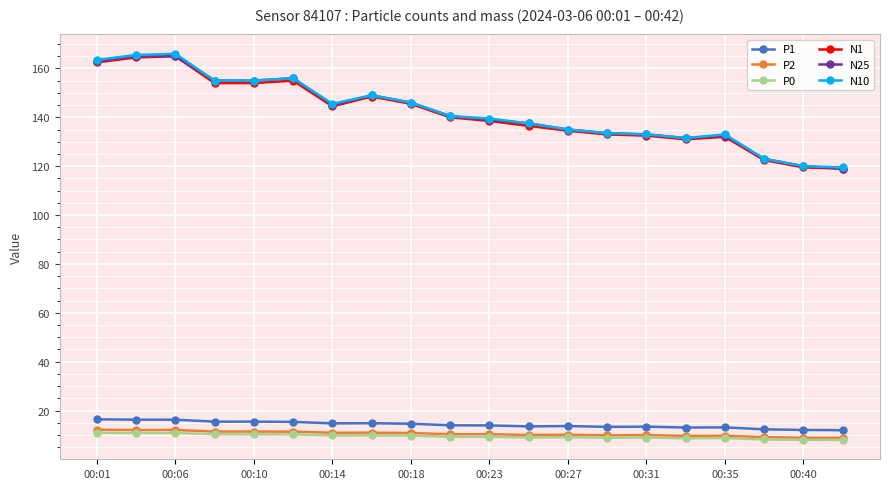

What is the value of the P0 point at the 4th from the left?

10.3